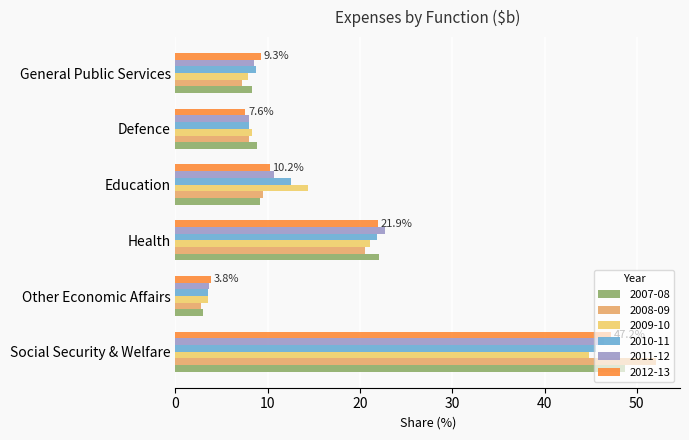

At which label does 2010-11 first exceed 12?

Social Security & Welfare